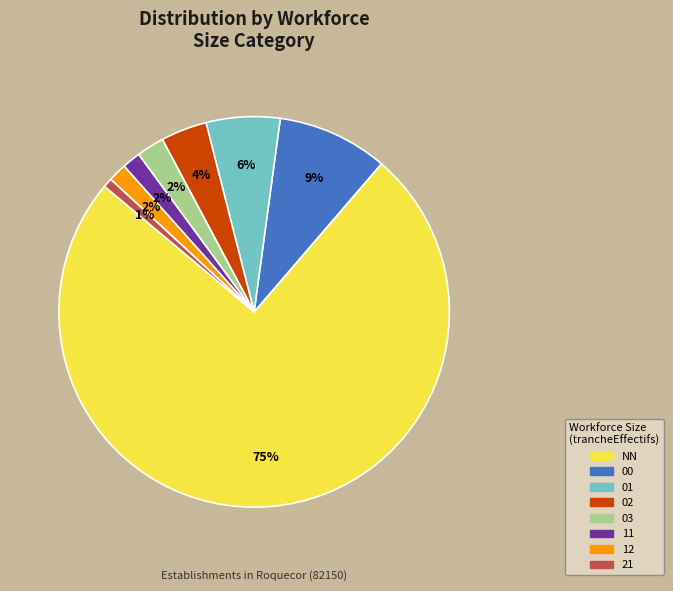

Which has a higher value, NN or 00?

NN